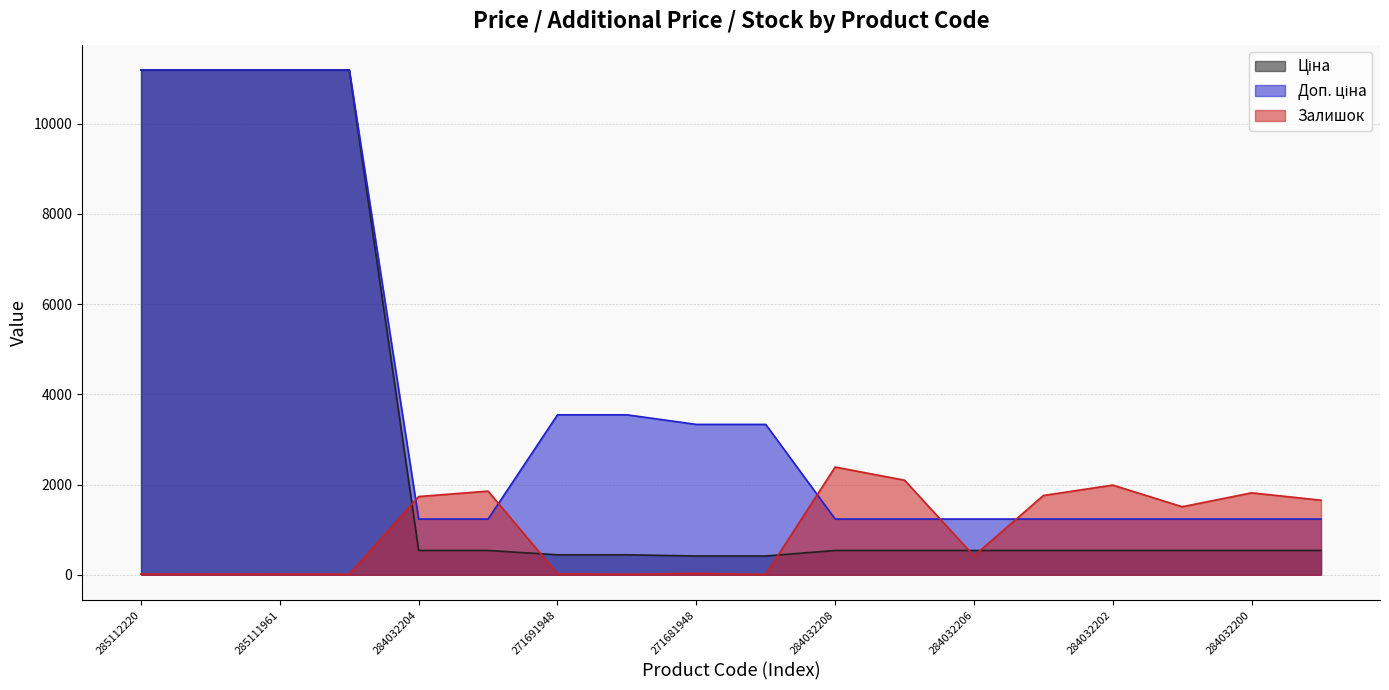

True or false: Ціна has more than 2 points higher than both neighbors.

False